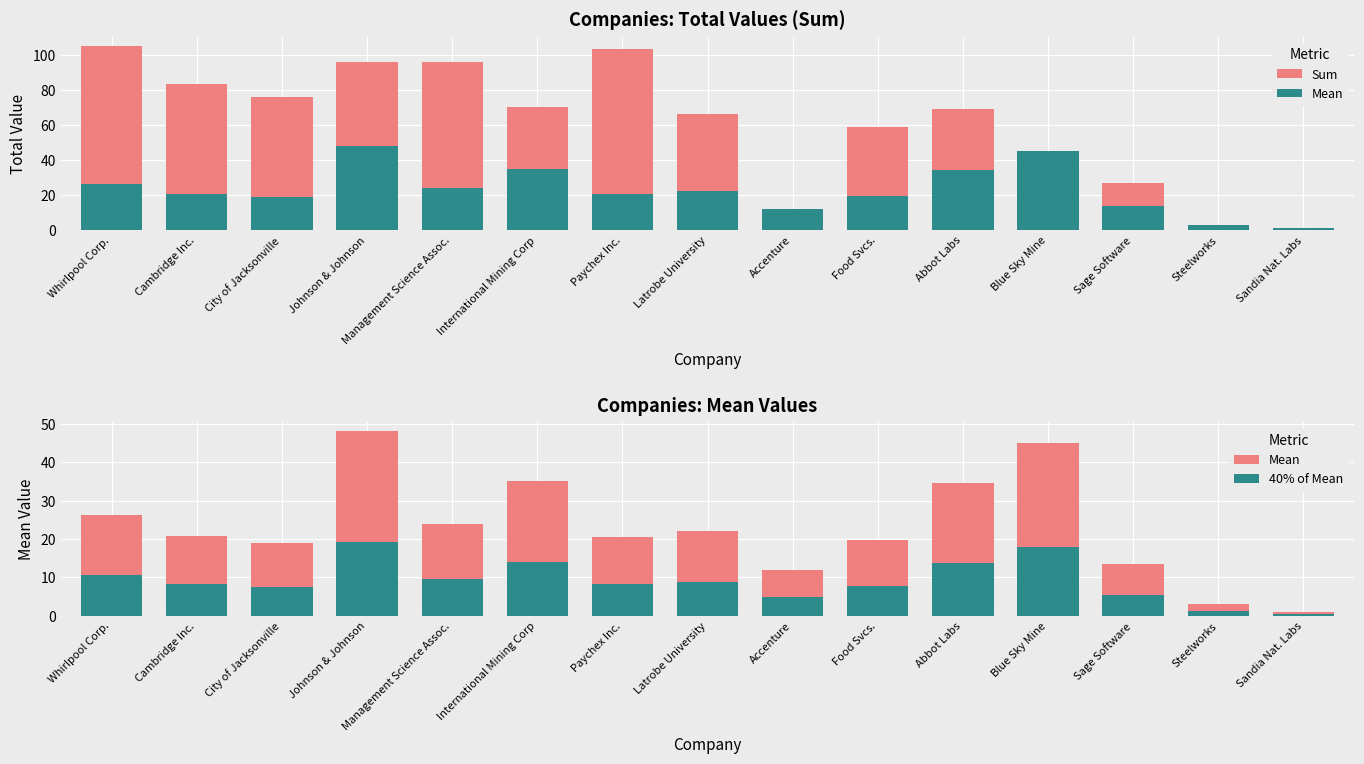

Which series has the largest range (max minus min)?

Sum